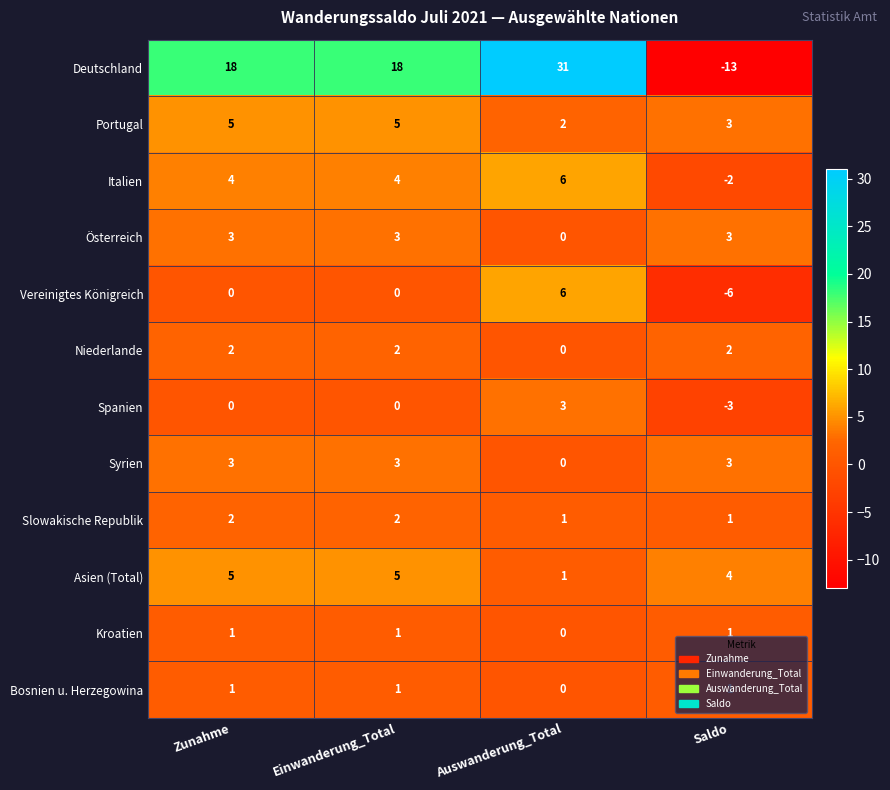

What is the minimum value shown in the chart?

-13